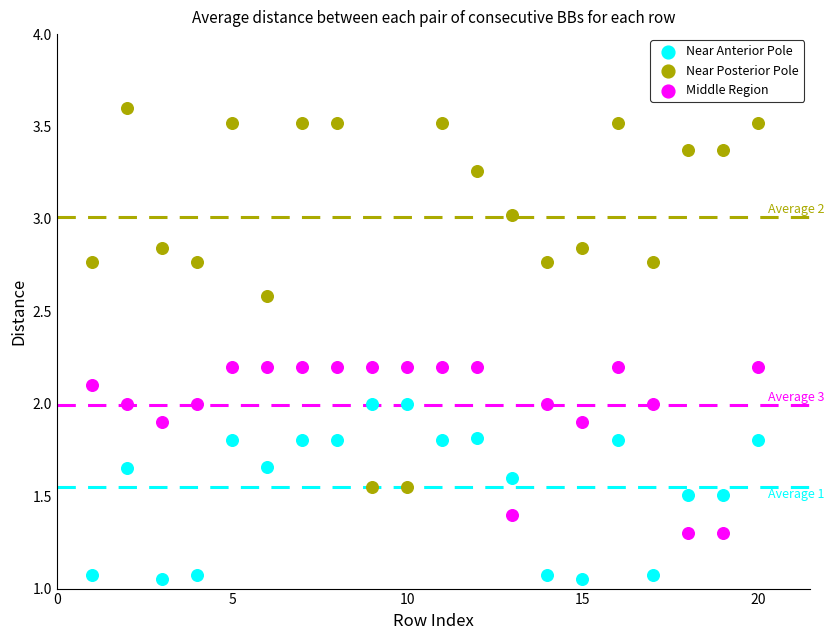

Which series has the largest Y range (max minus min)?

Near Posterior Pole